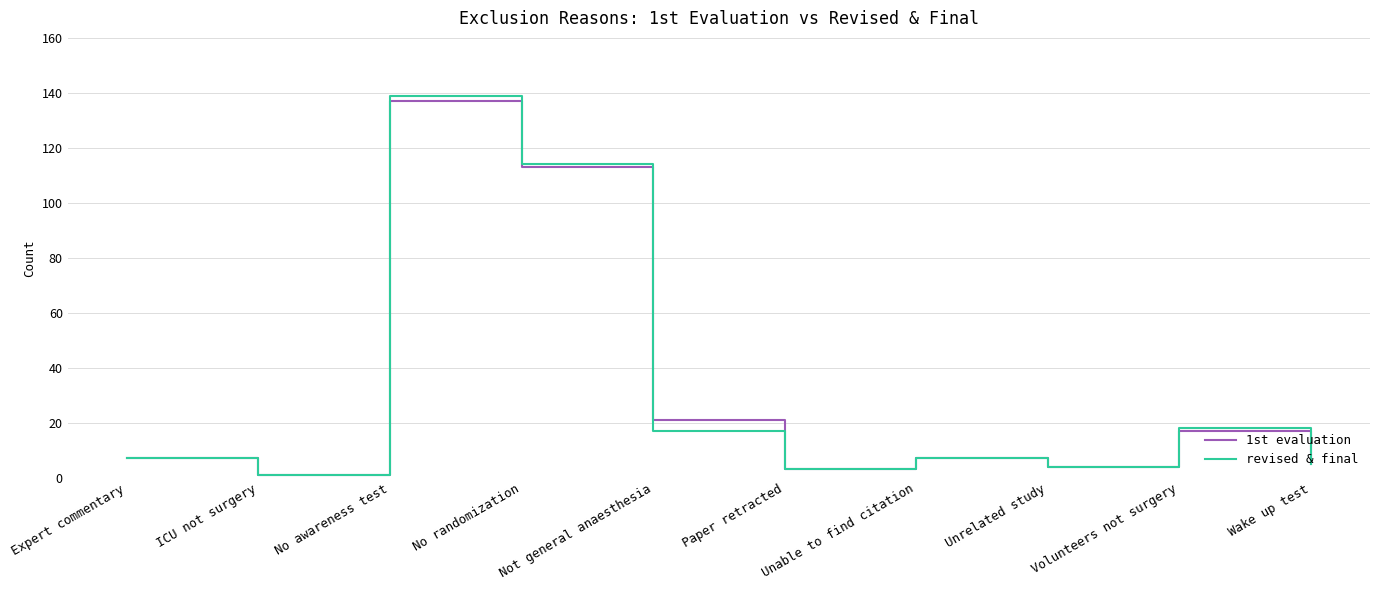

What position from the right is No randomization?

7